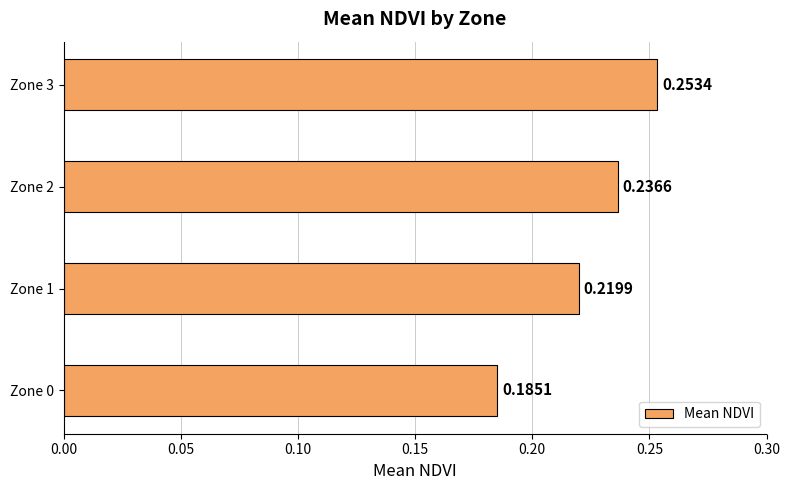

Rank the categories by value from lowest to highest.

Zone 0, Zone 1, Zone 2, Zone 3